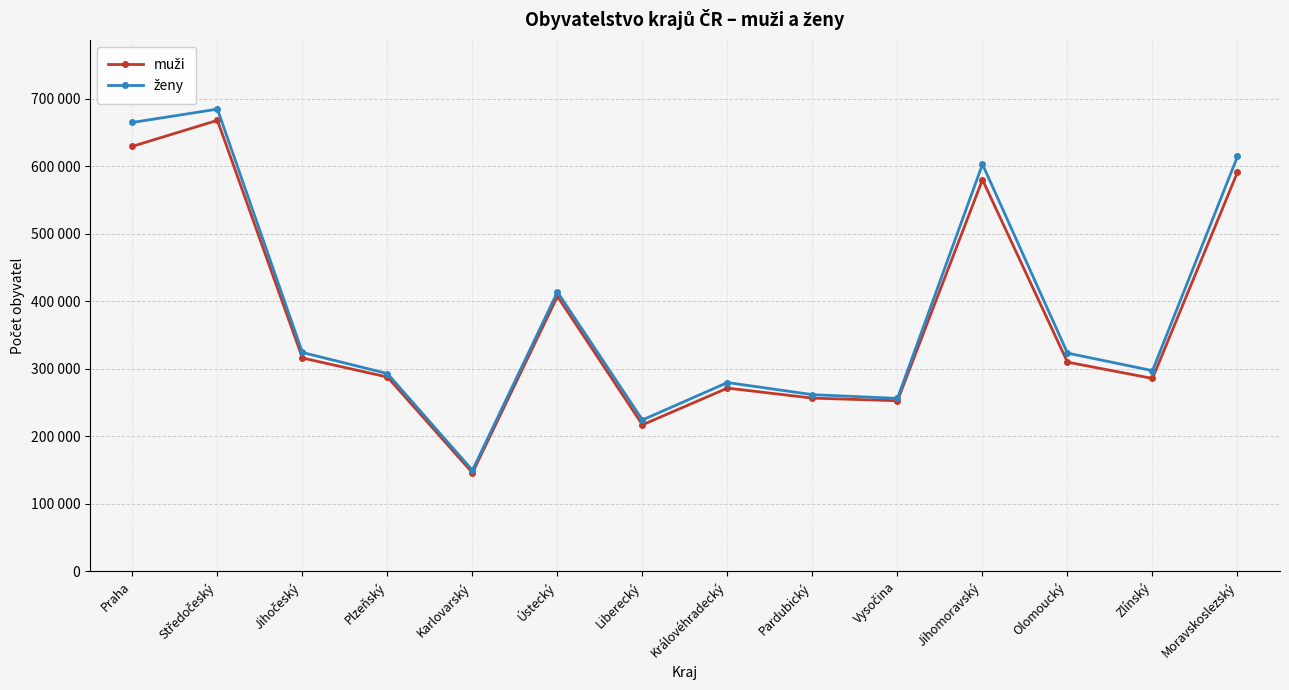

Does the chart have visible grid lines?

Yes